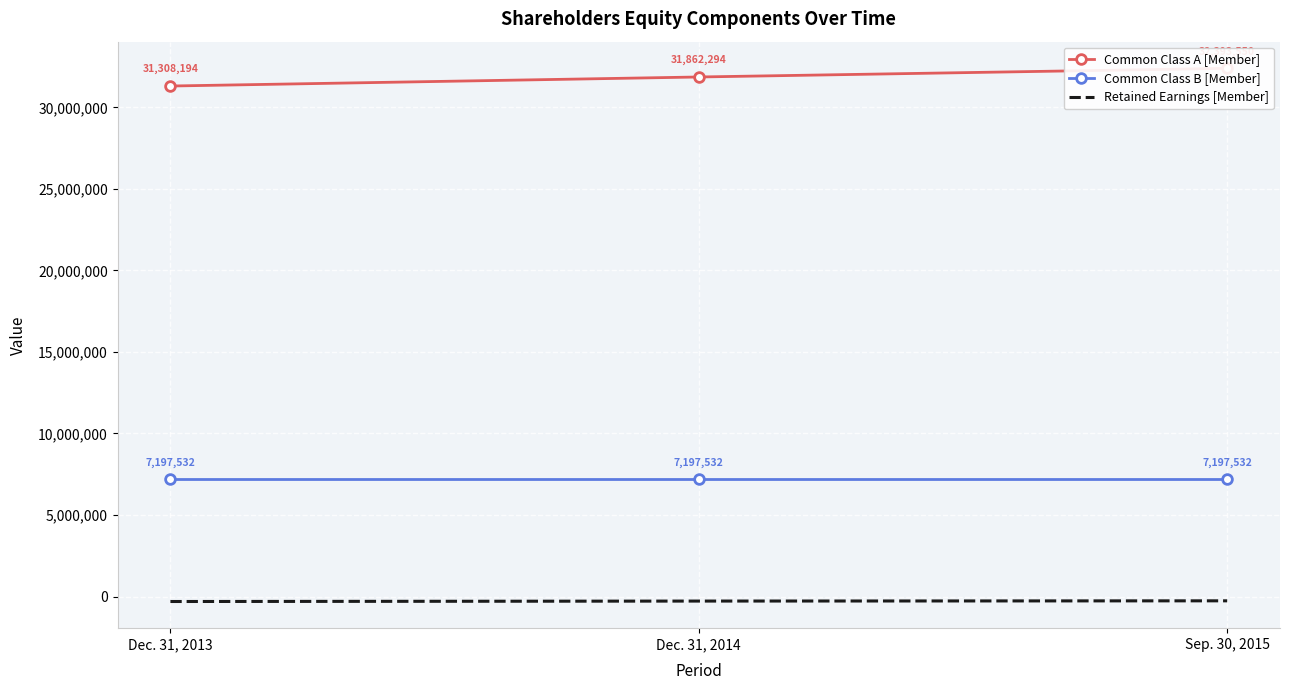

Where is Common Class B [Member] nearest to the value 7197532?

Dec. 31, 2013